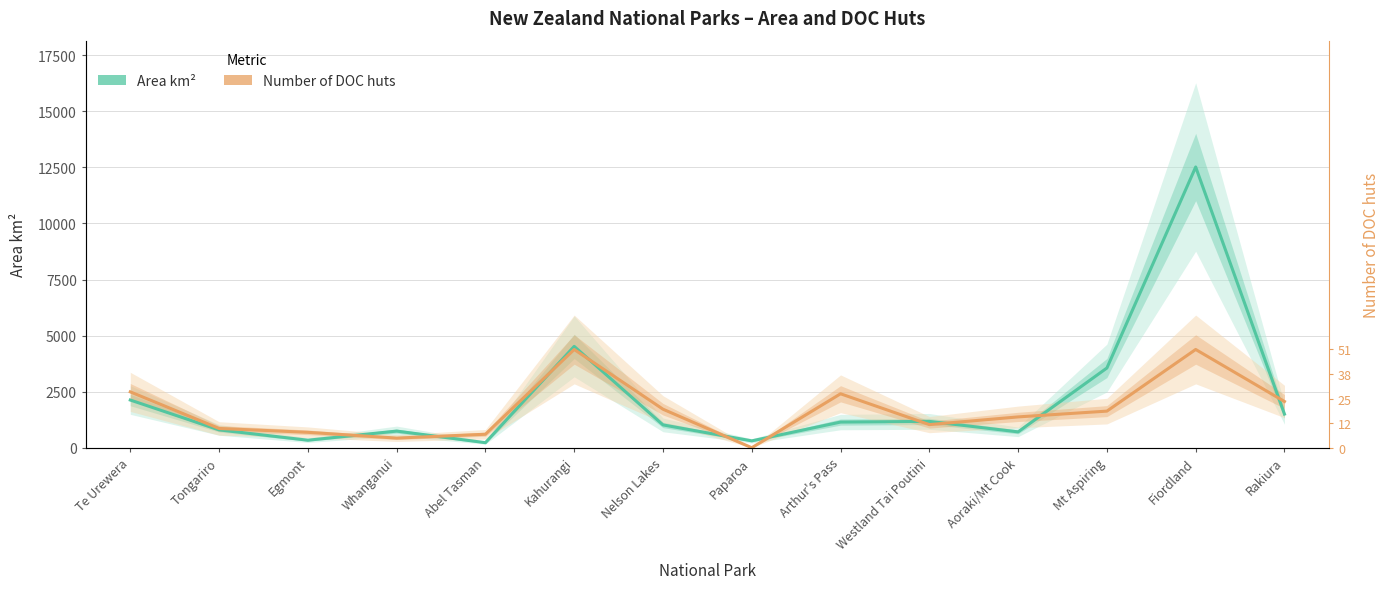

How many values in the Number of DOC huts (scaled) series exceed 1632?

7